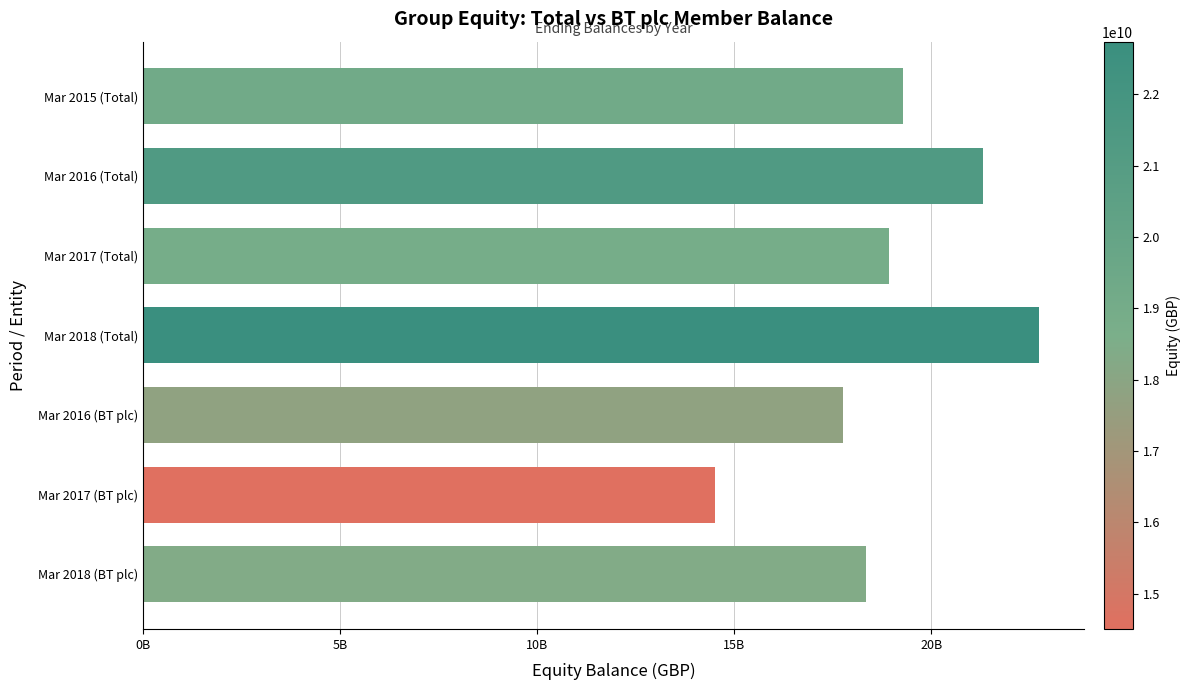

Does the chart contain any negative values?

No